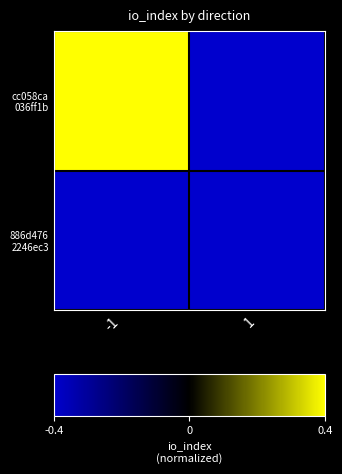

What is the total value across all series at 1?

-0.8